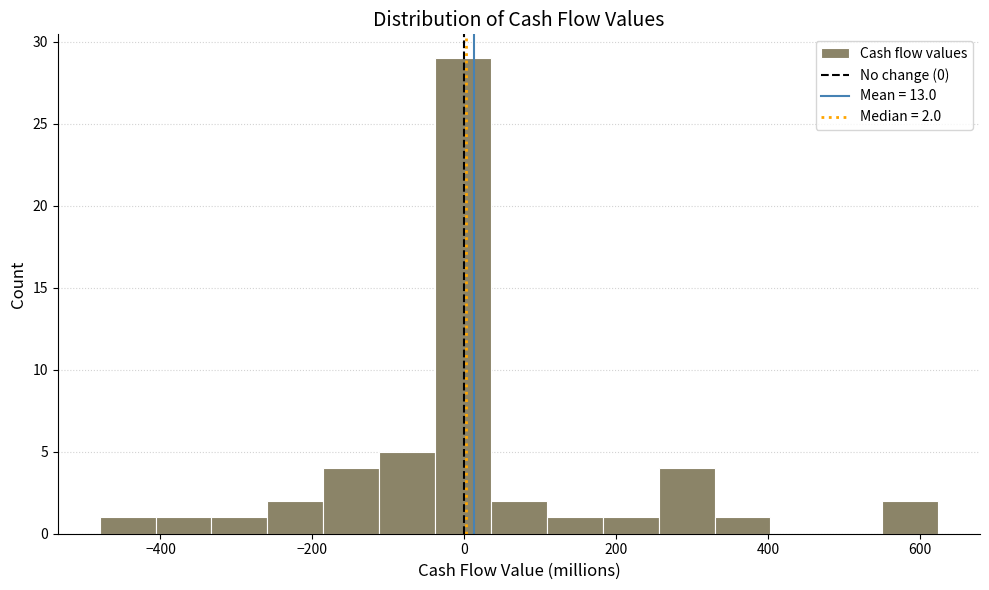

Around what value on the x-axis is the tallest bar? Give the approximate position of its centre, as read against the axis.

0